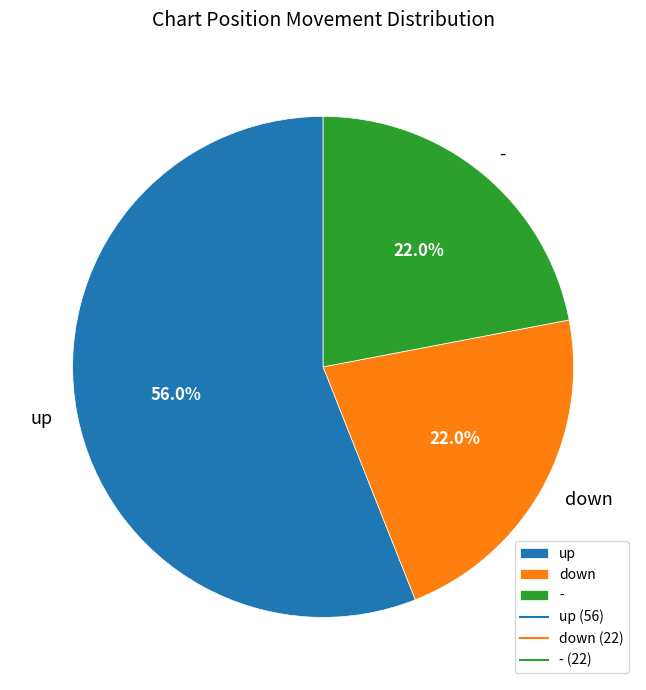

How many segments does this pie chart have?

3